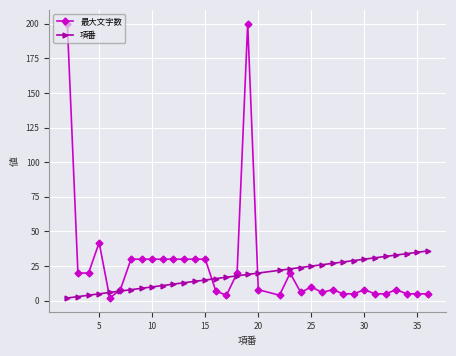

Reading right to left, what are all the values shown in this chart?

最大文字数: 5	5	5	8	5	5	8	5	5	8	6	10	6	20	4	8	200	20	4	7	30	30	30	30	30	30	30	30	8	2	42	20	20	200
項番: 36	35	34	33	32	31	30	29	28	27	26	25	24	23	22	20	19	18	17	16	15	14	13	12	11	10	9	8	7	6	5	4	3	2